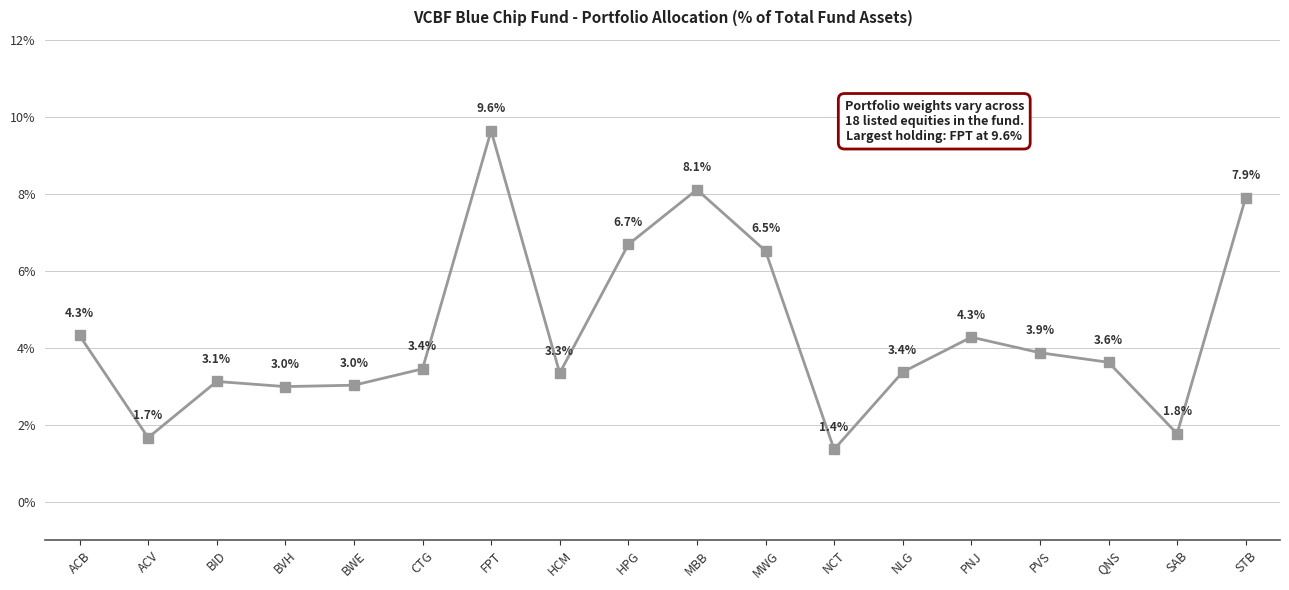

Reading right to left, what are all the values shown in this chart?

STB=0.1	SAB=0.0	QNS=0.0	PVS=0.0	PNJ=0.0	NLG=0.0	NCT=0.0	MWG=0.1	MBB=0.1	HPG=0.1	HCM=0.0	FPT=0.1	CTG=0.0	BWE=0.0	BVH=0.0	BID=0.0	ACV=0.0	ACB=0.0